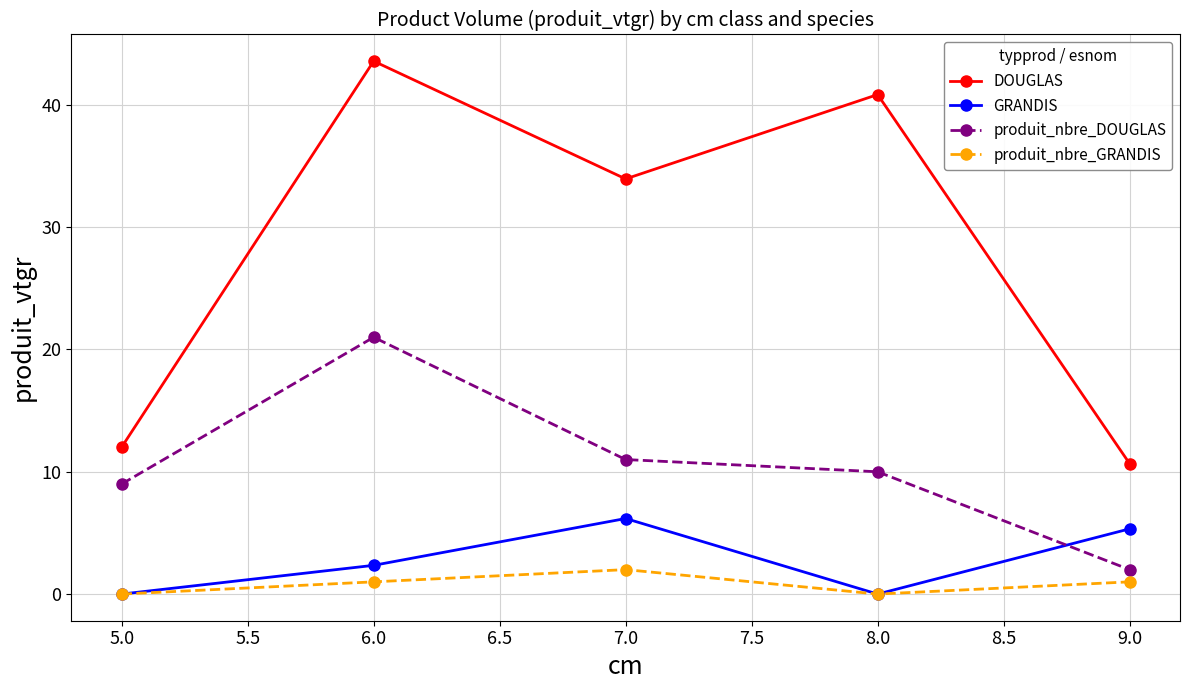

Which series has the largest total across all categories?

DOUGLAS